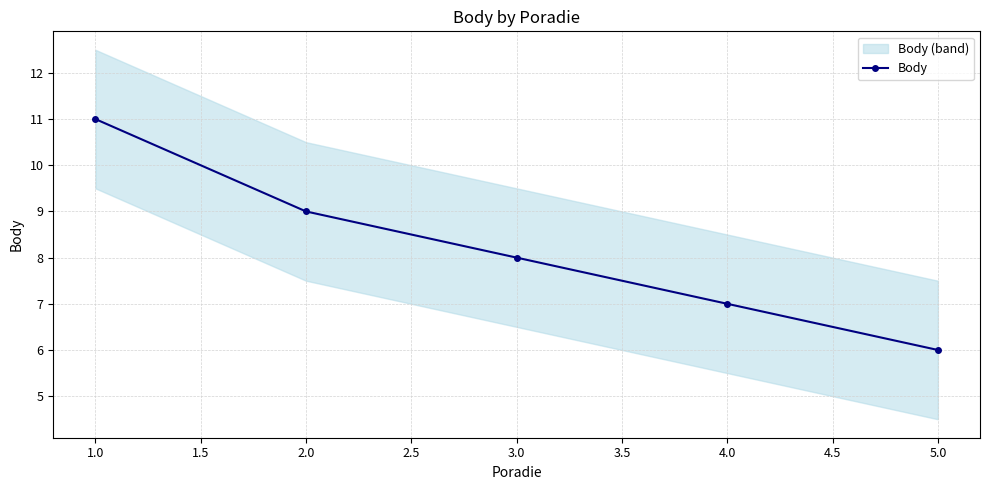

True or false: Body has a value of 16 at 1.0.

False